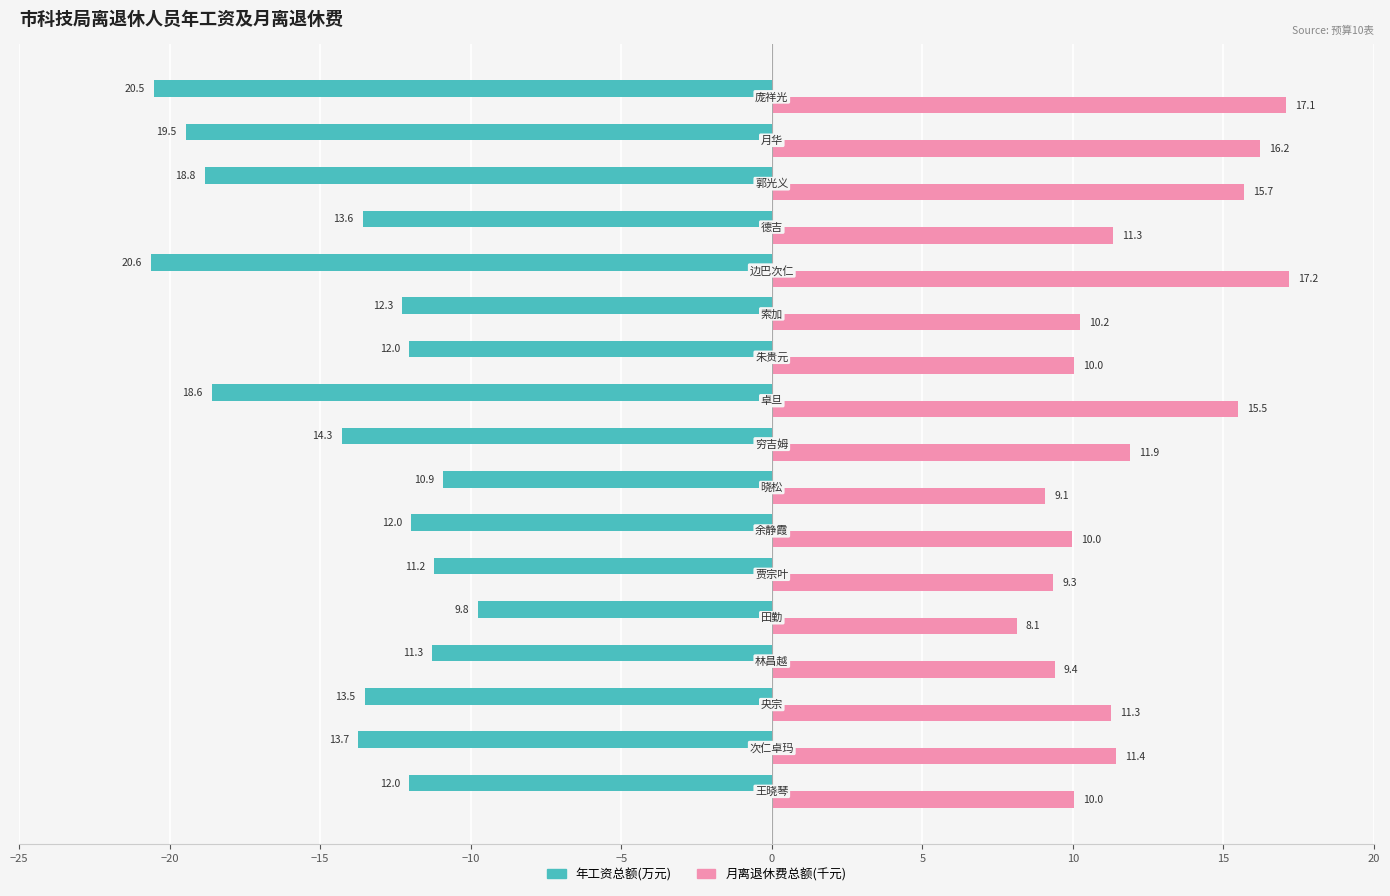

At how many categories does at least one series exceed 16?

3